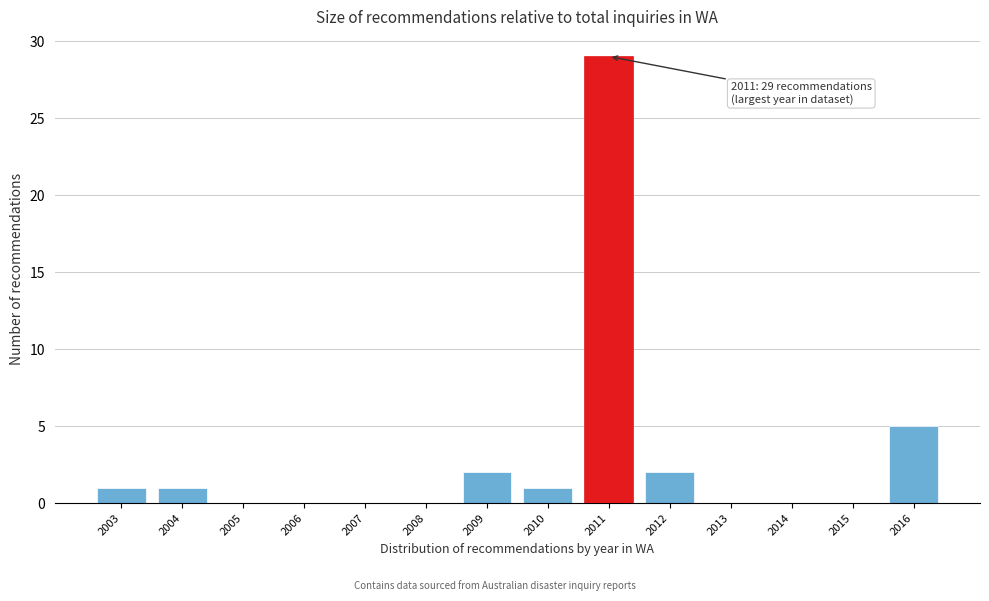

Over which range of the x-axis is the bar tallest?

2010.5 to 2011.5